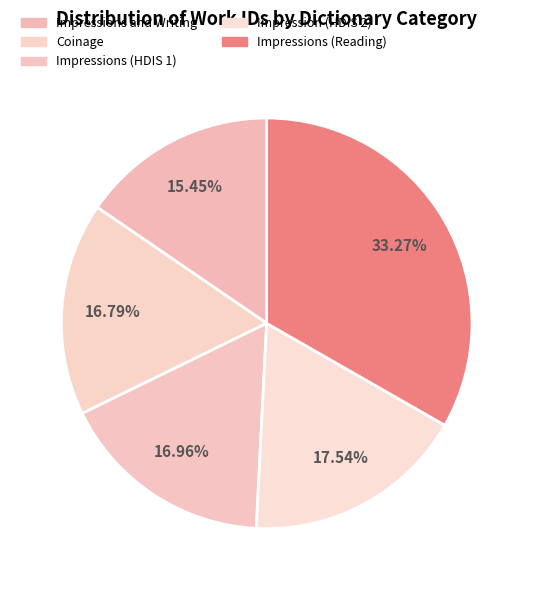

Does Impressions and Writing represent more than half of the total?

No